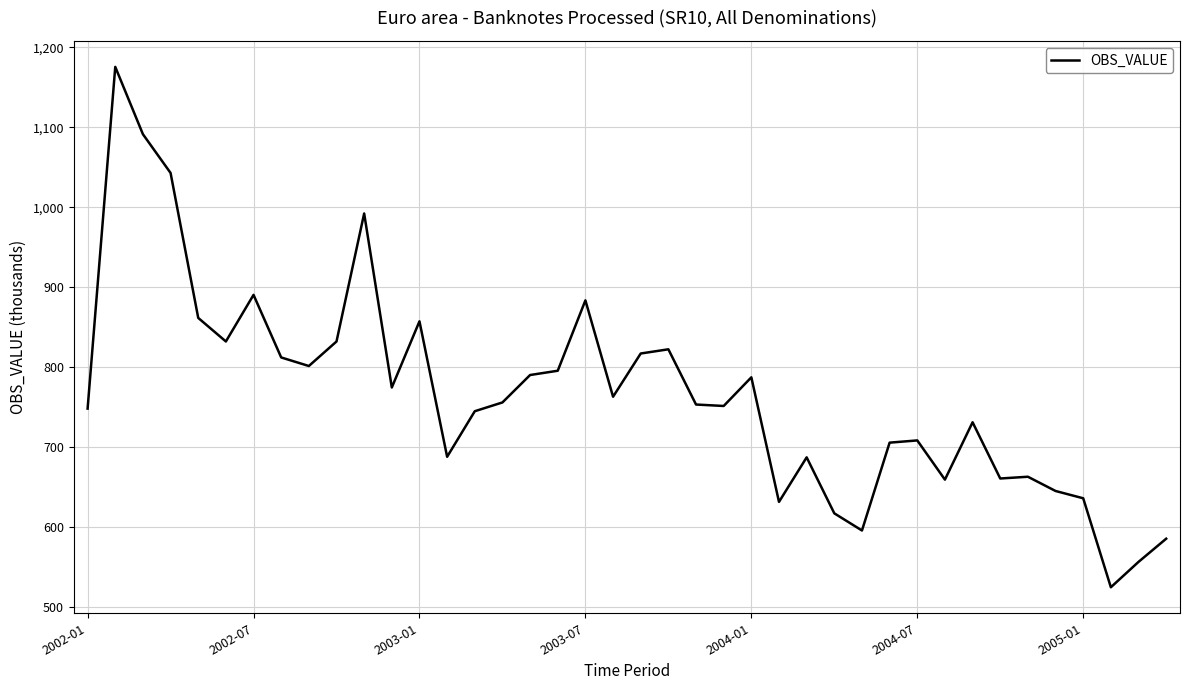

What is the minimum value shown in the chart?

525.1